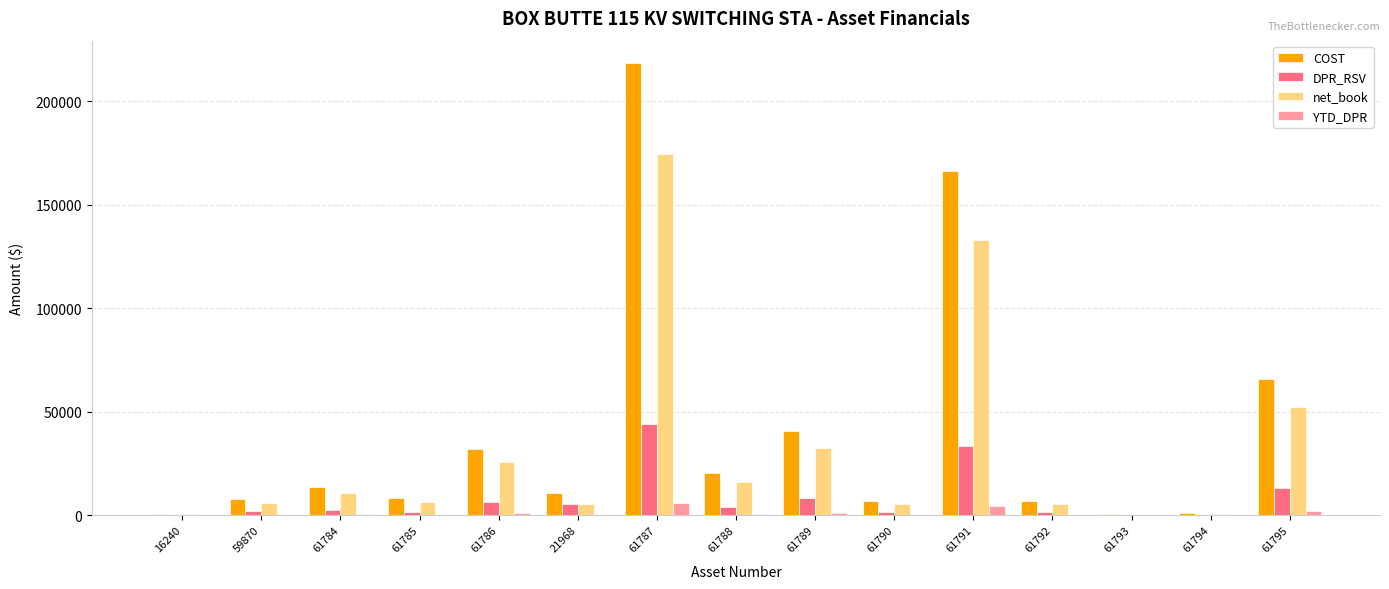

The COST series shows 882.9 at 61794. True or false?

True